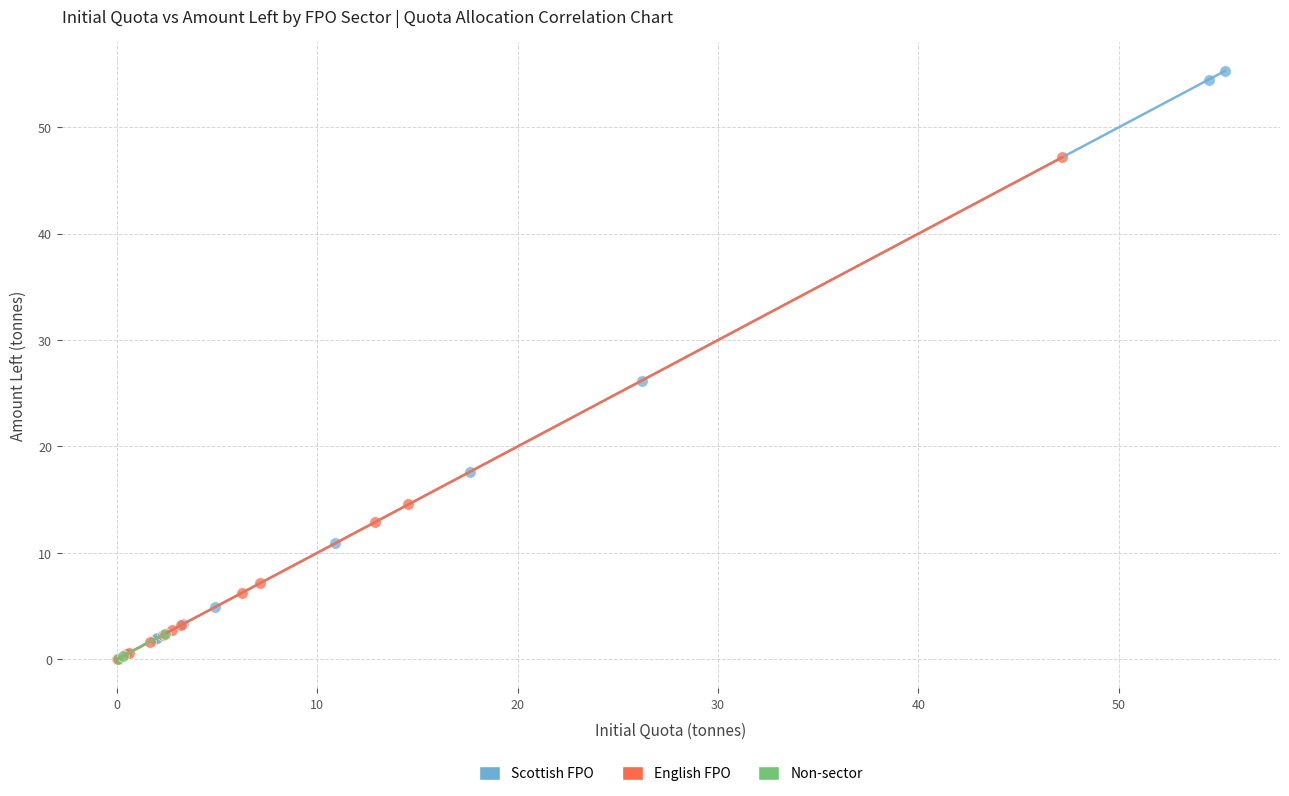

Which series has the largest Y range (max minus min)?

Scottish FPO